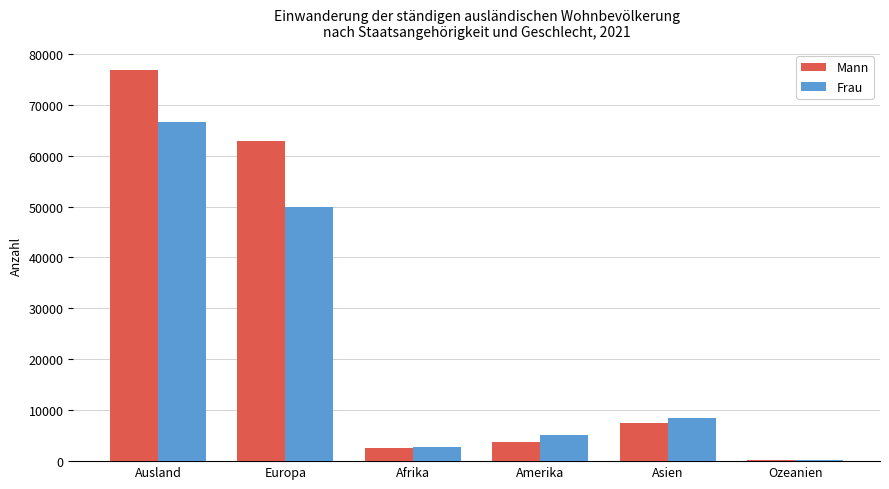

Which category has the highest value across all series?

Ausland